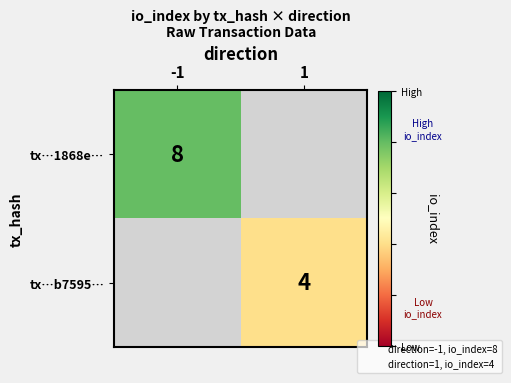

True or false: tx…b7595… has a value of 6 at 1.

False